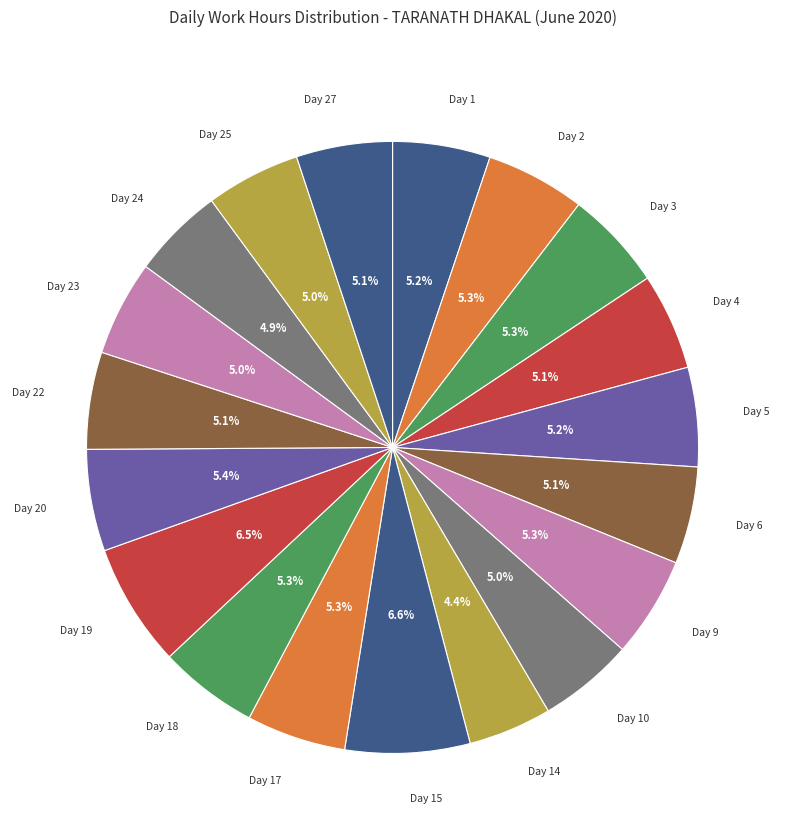

How many slices are in this pie chart?

19